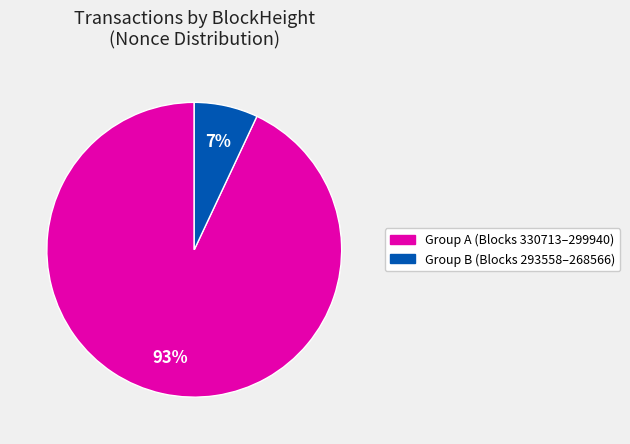

To the nearest percent, what is the difference between the largest and smallest slice percentages?

86%